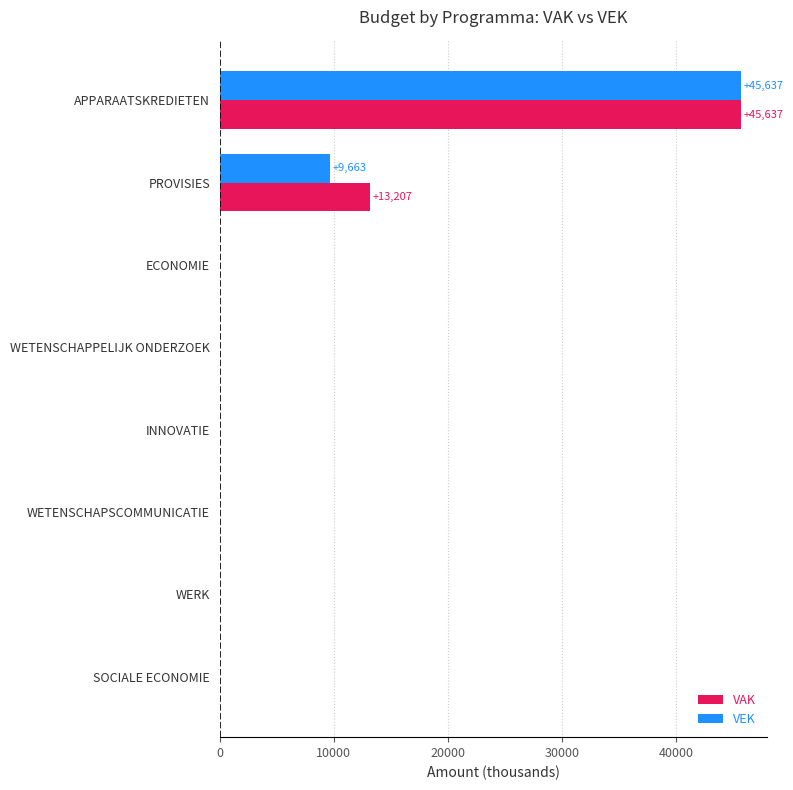

What is the highest value of the VEK series?

45637